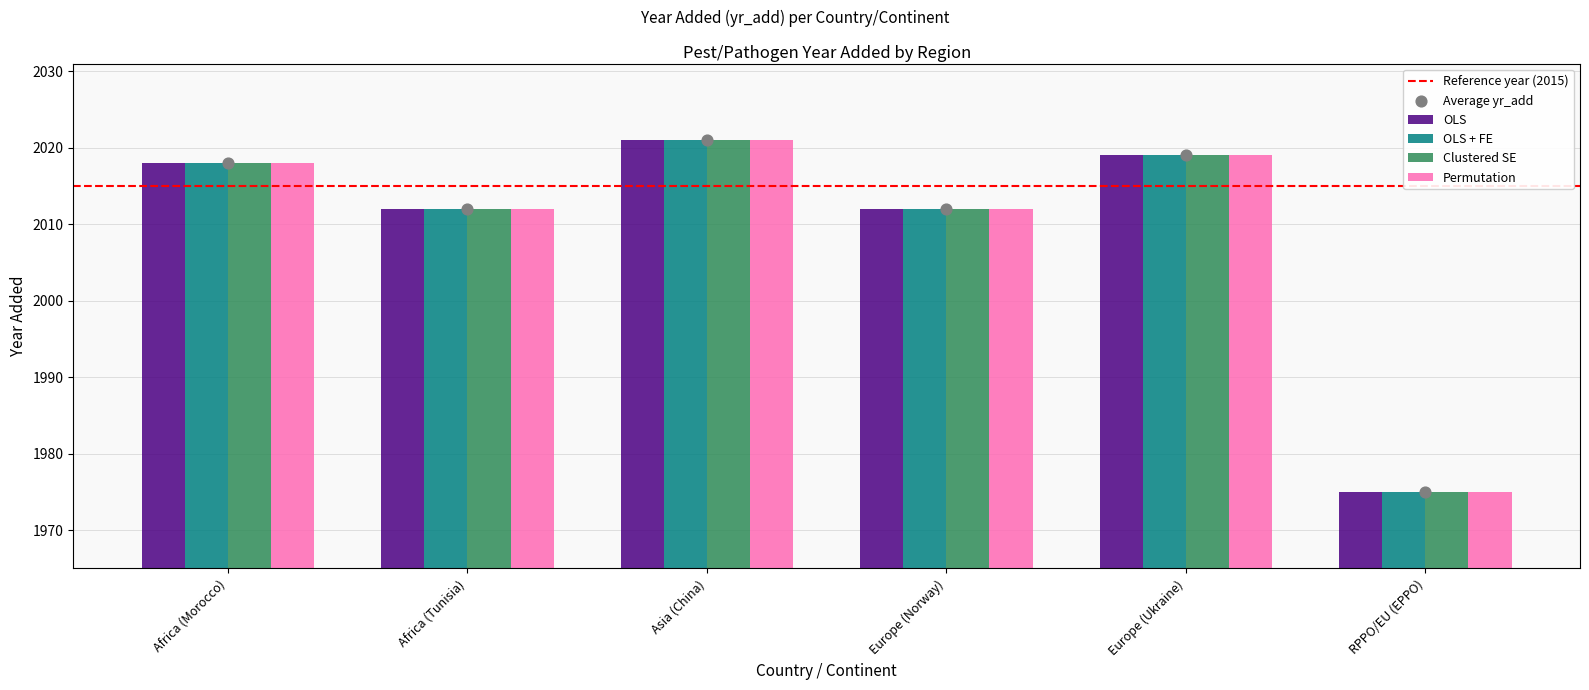

Which series reaches the minimum Y coordinate?

OLS